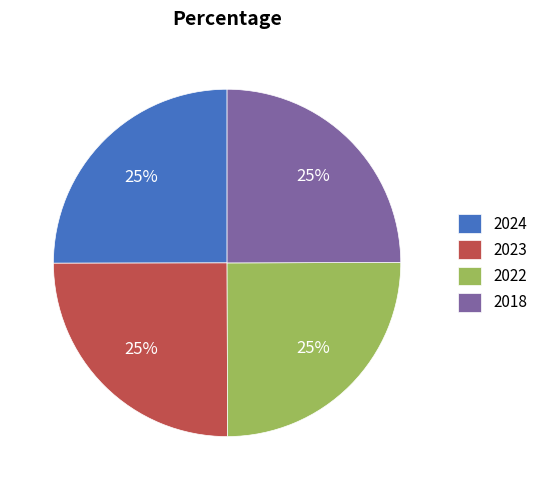

Is it true that 2023 is 39% of the pie?

False